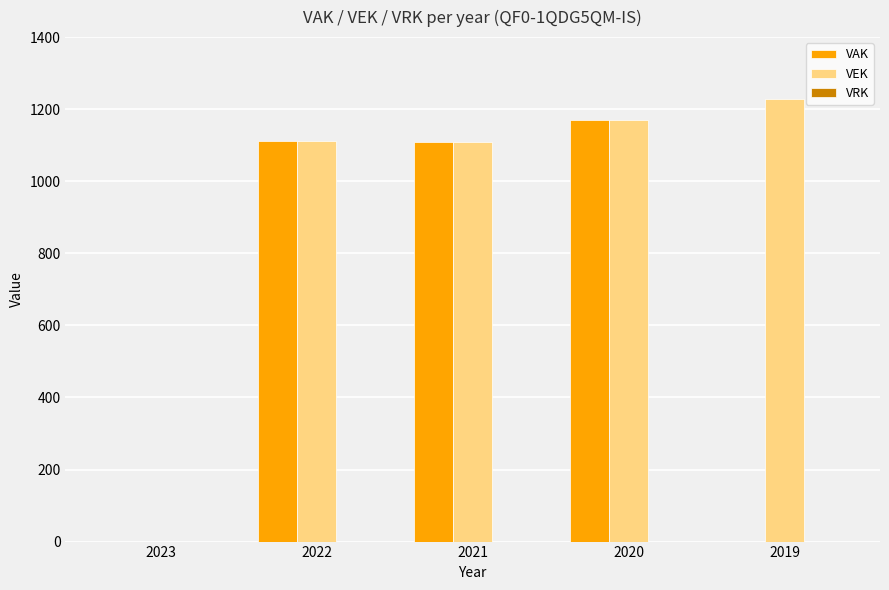

What is the approximate value of VAK at 2020, to the nearest 10?

1170